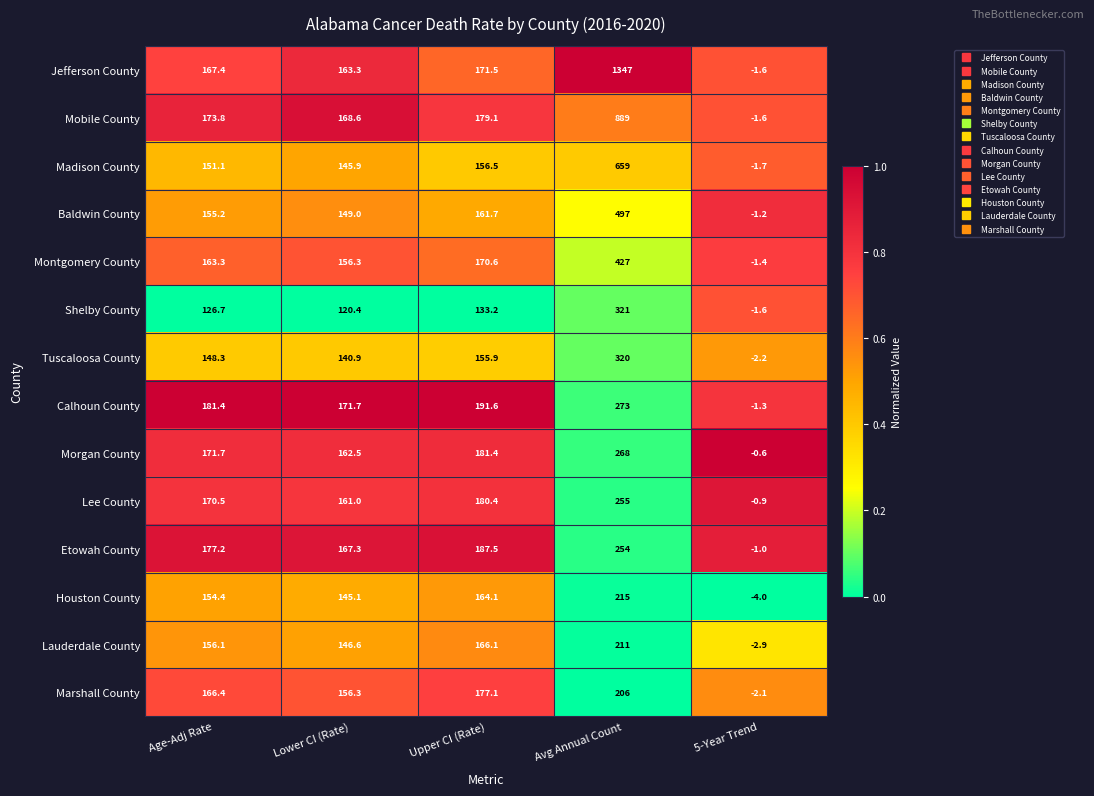

What is the sum of the Lee County values at Avg Annual Count and Upper CI (Rate)?

435.4